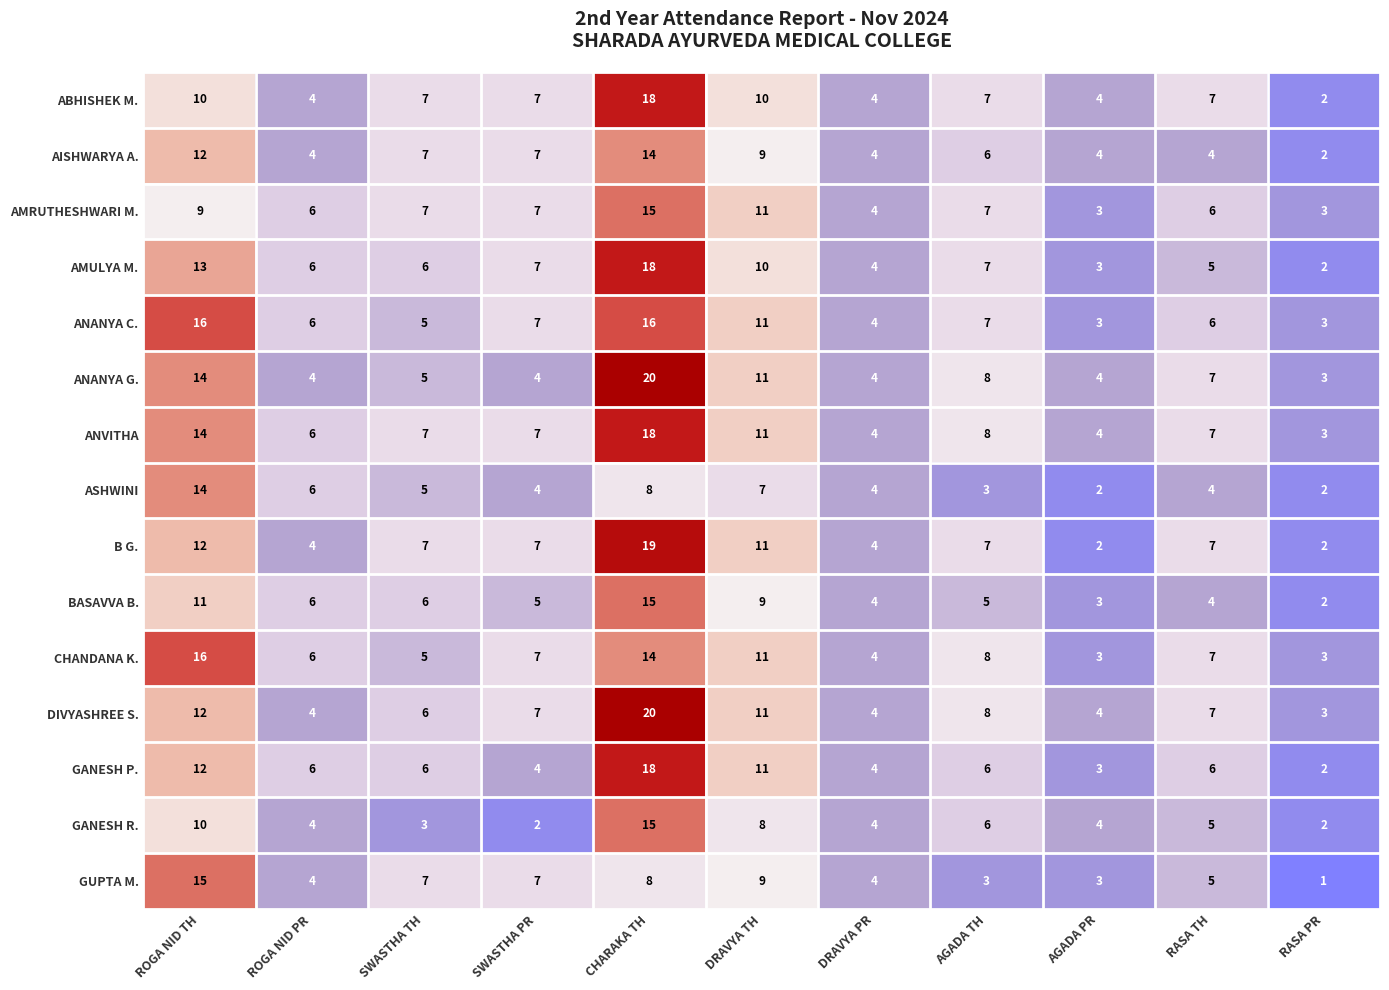

What is the difference between the maximum and minimum values in the ASHWINI series?

12